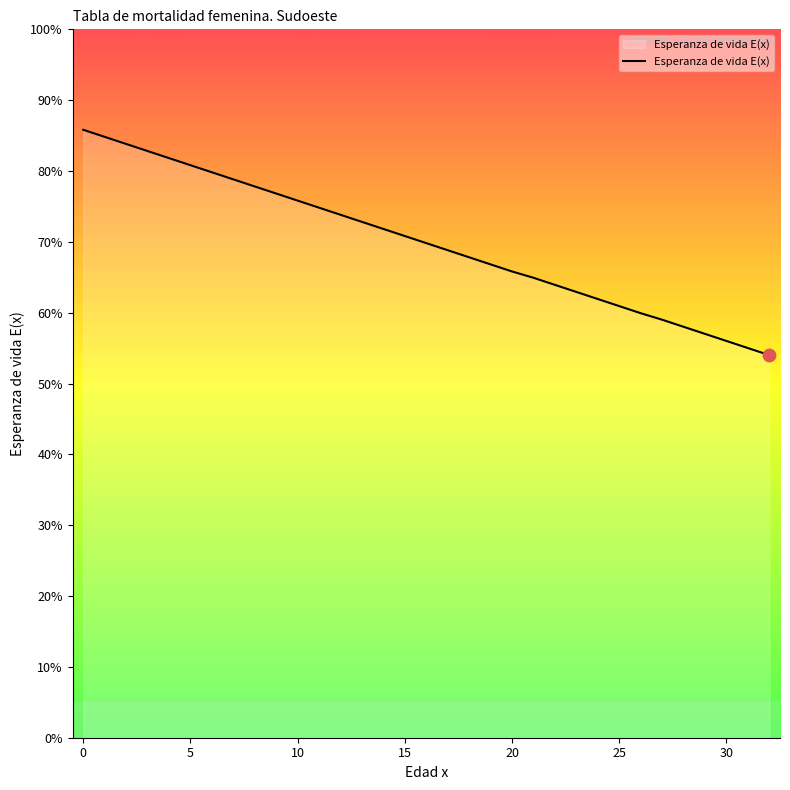

What is the minimum value shown in the chart?

54.0